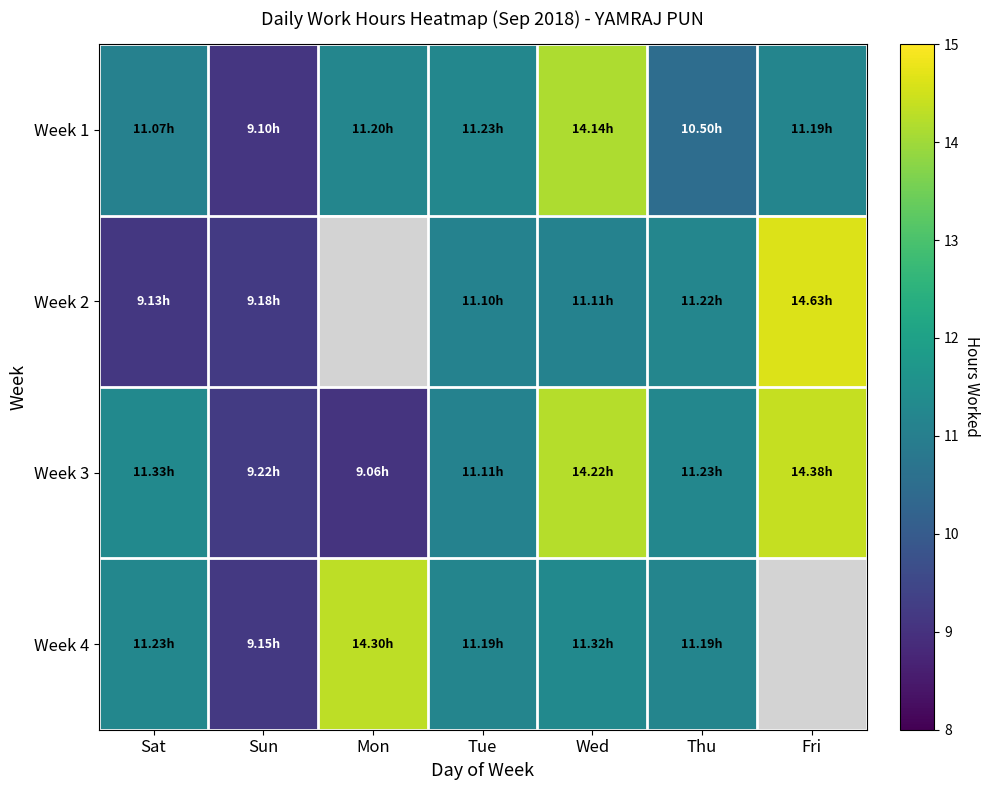

At which category does the chart reach its peak across all series?

Fri